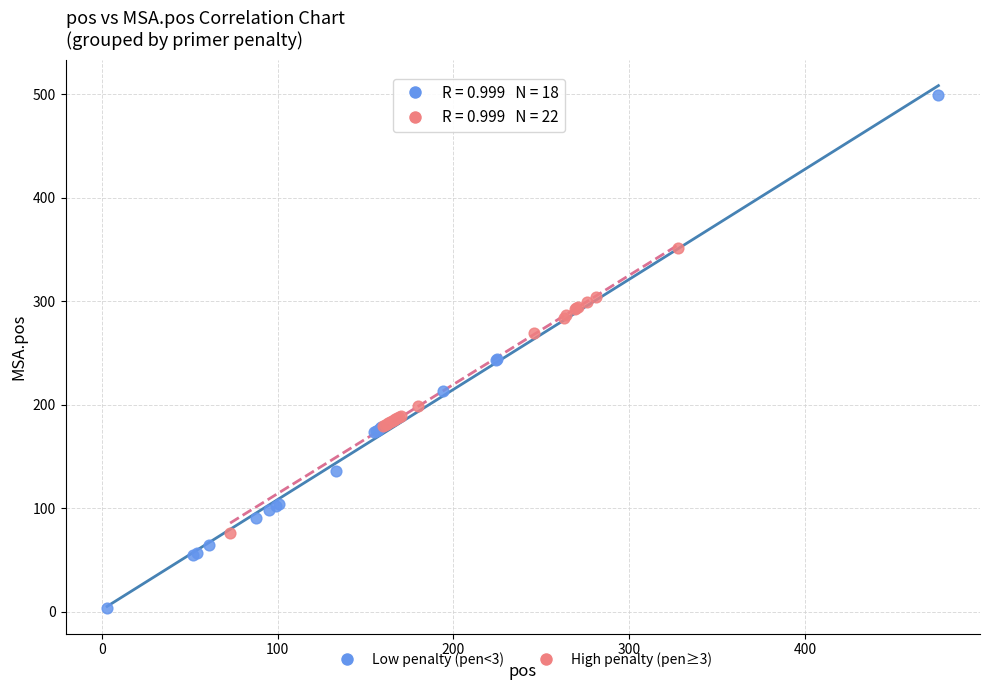

Which series contains the lowest Y value?

Low penalty (pen<3)